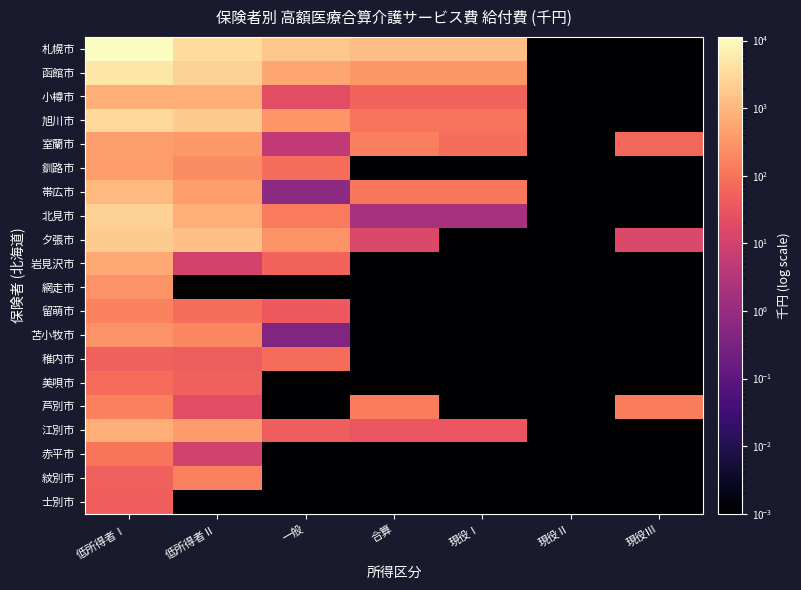

What is the average value of the 岩見沢市 series?

92.3